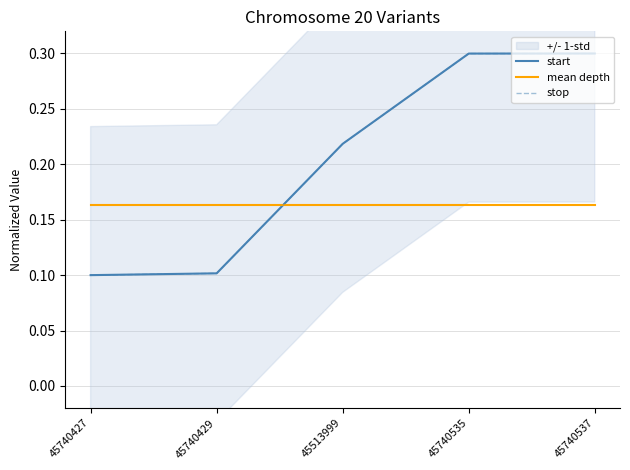

At which label does mean depth reach its minimum?

45740427